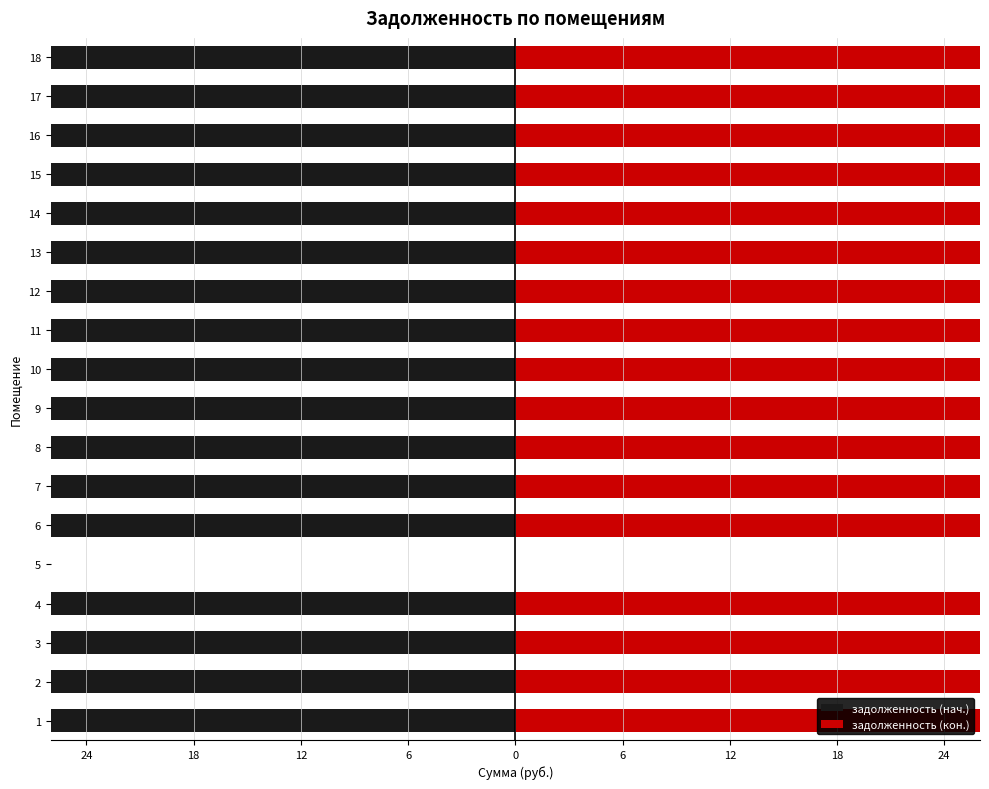

Where is задолженность (кон.) nearest to the value 11428?

2